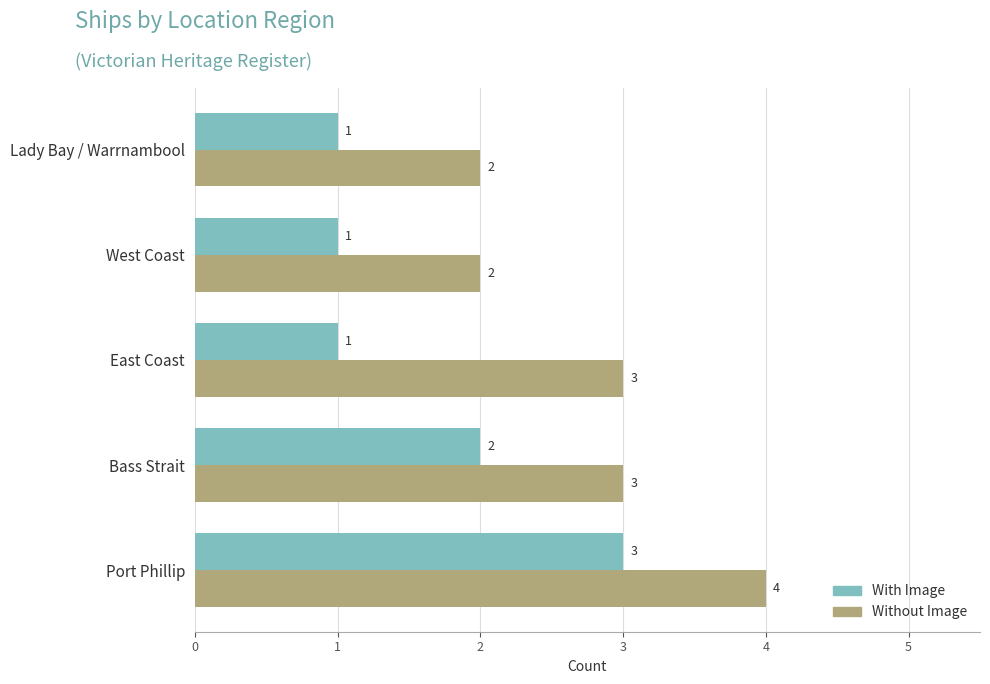

True or false: With Image has a value of 0 at West Coast.

False